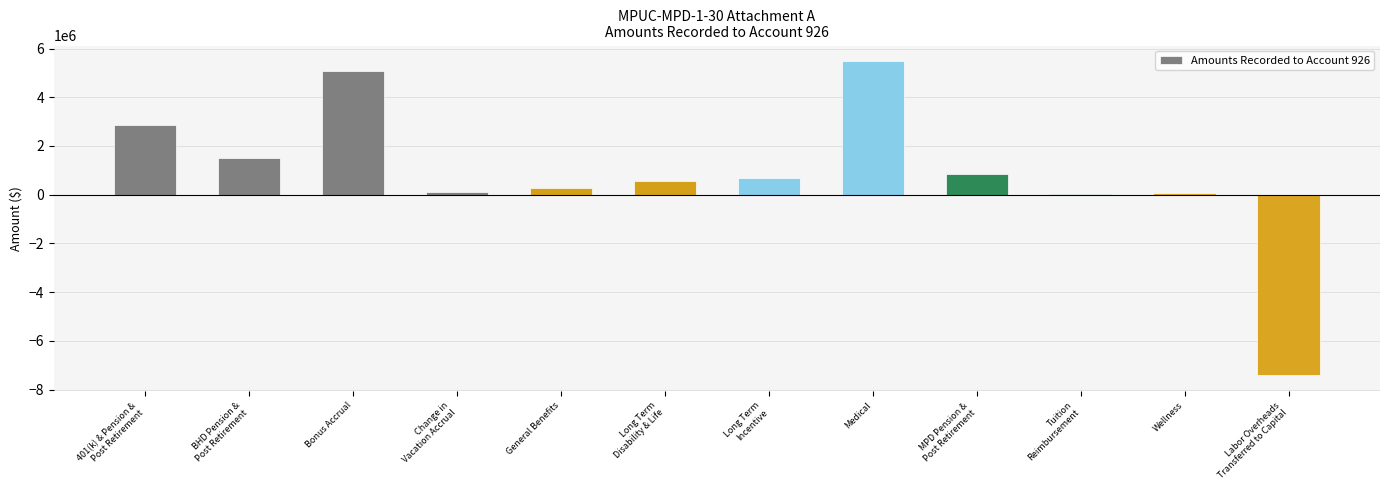

What is the sum of the values at MPD Pension &
Post Retirement and Bonus Accrual?

5939104